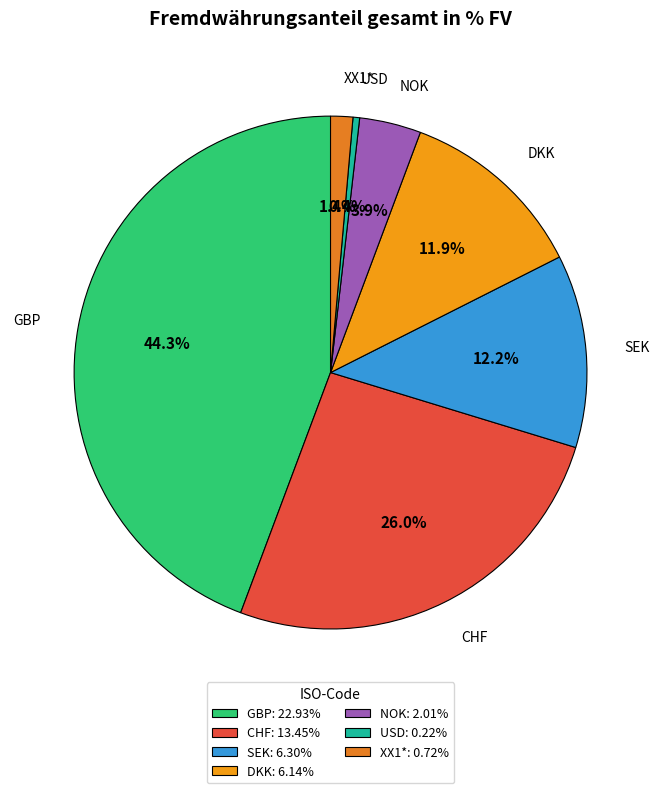

Does any single category account for the majority?

No